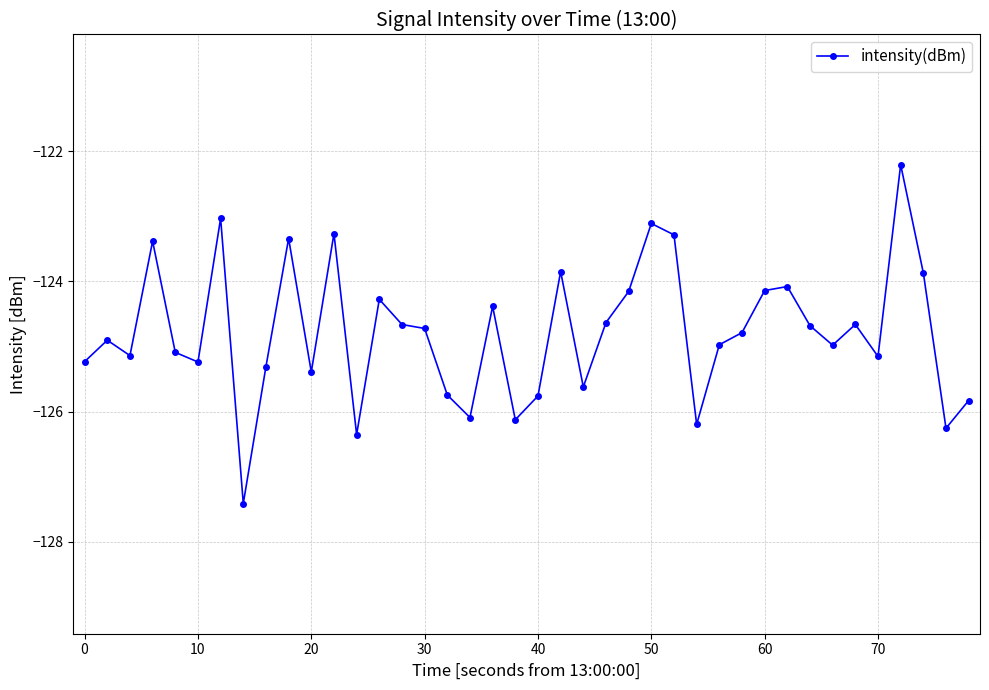

What is the difference between the maximum and minimum values?

5.2